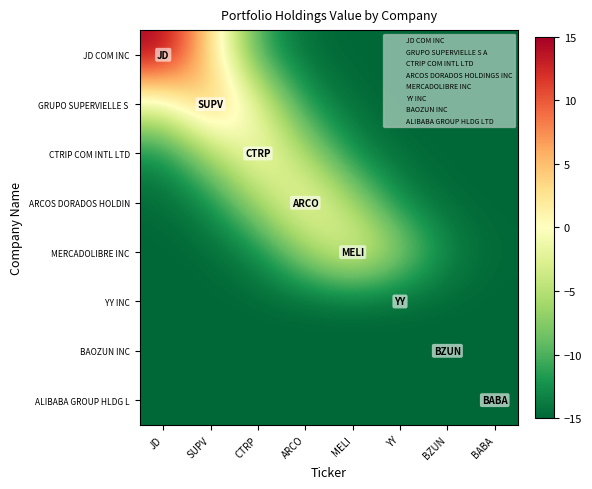

Rank the series by their maximum value, from lowest to highest.

YY INC, BAOZUN INC, ALIBABA GROUP HLDG L, MERCADOLIBRE INC, ARCOS DORADOS HOLDIN, CTRIP COM INTL LTD, GRUPO SUPERVIELLE S, JD COM INC